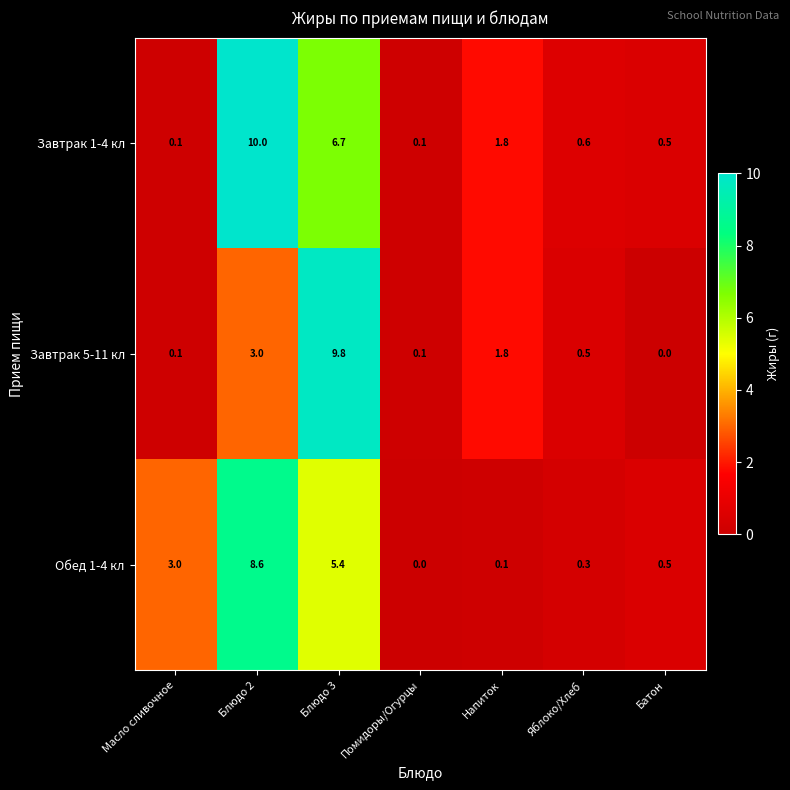

What is the sum of the Завтрак 5-11 кл values at Блюдо 3 and Блюдо 2?

12.8